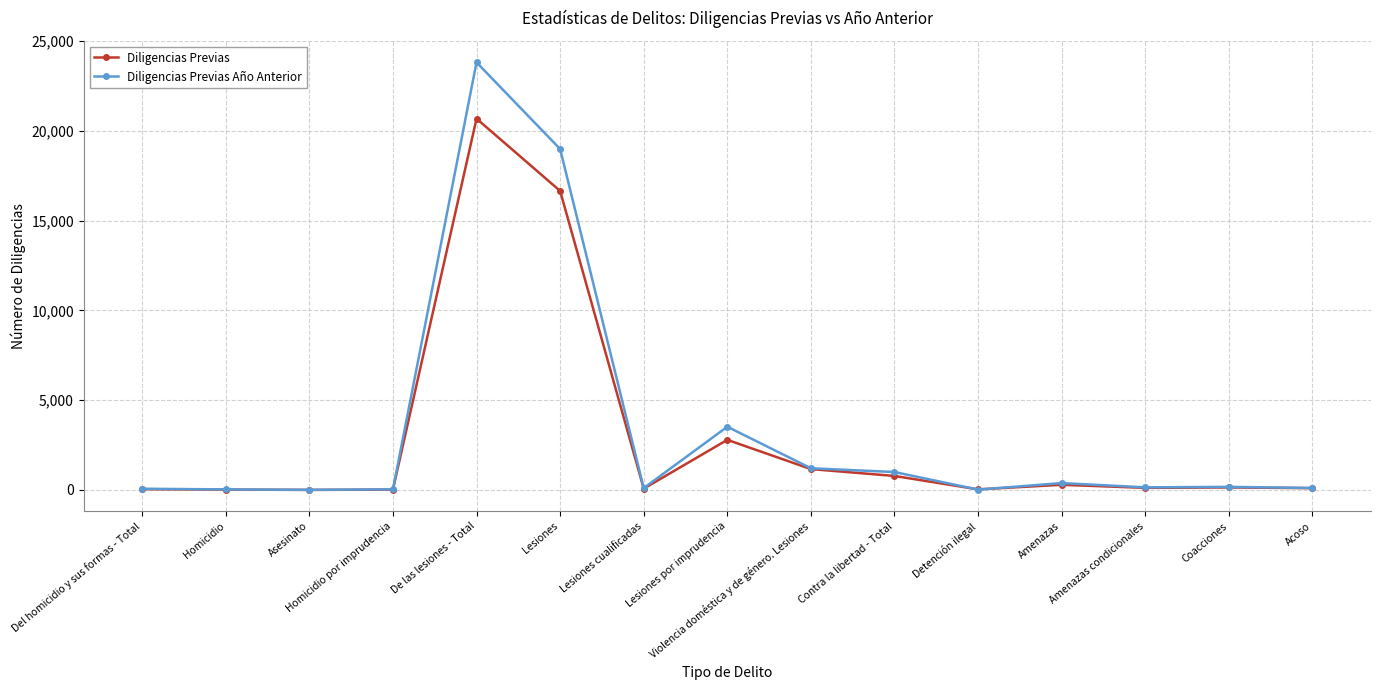

What is the greatest value displayed?

23822